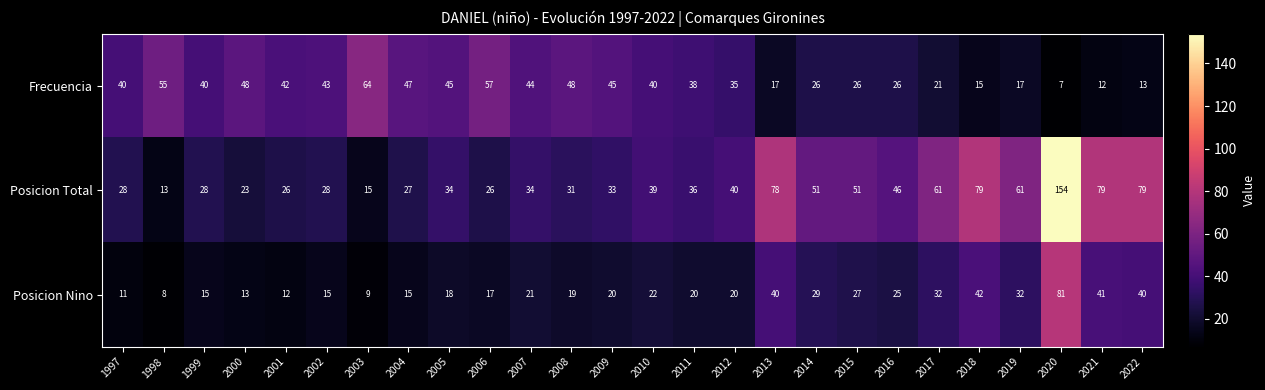

What value does the Frecuencia series have at 2006, to the nearest 5?

55